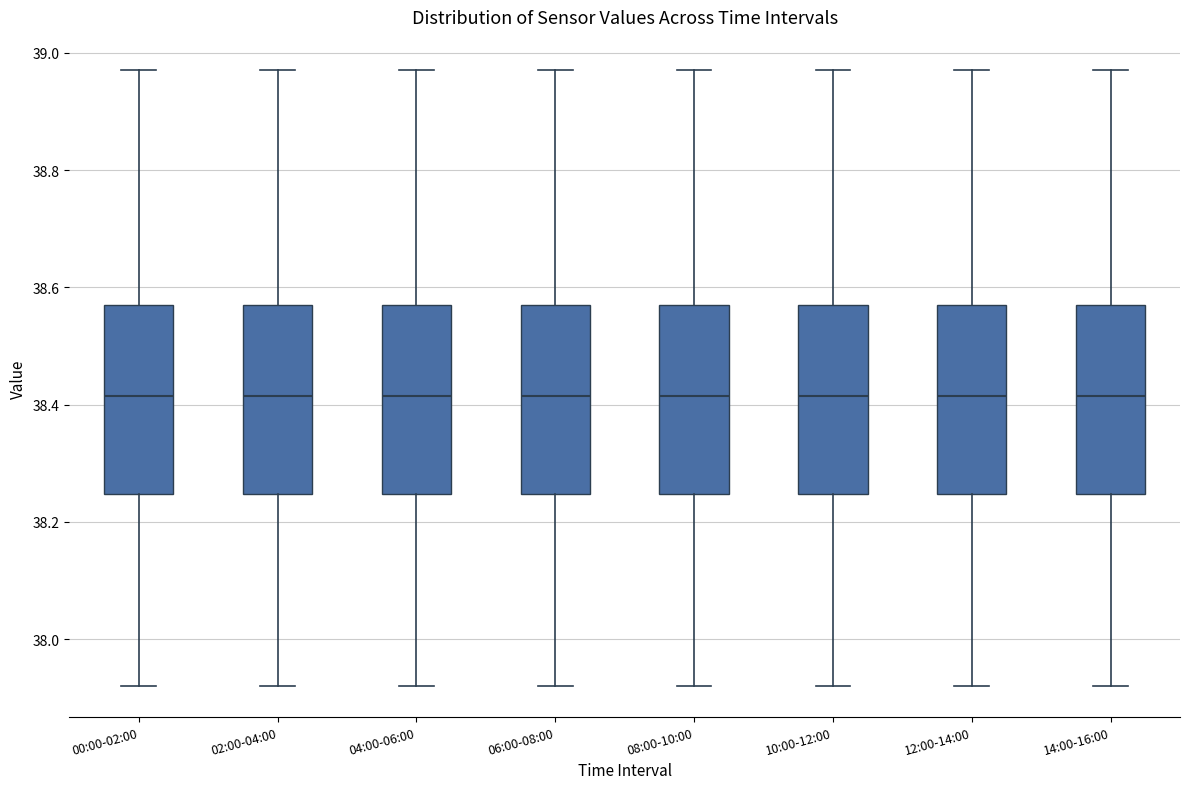

Reading left to right, read every box against the y-axis: the position of its median line, the range the box covers, and the ends of its whiskers. The values are not printed on the chart, so give them approximately, as read against the axis.

00:00-02:00: median 38.42, box 38.24 to 38.58, whiskers 37.92 to 38.98
02:00-04:00: median 38.42, box 38.24 to 38.58, whiskers 37.92 to 38.98
04:00-06:00: median 38.42, box 38.24 to 38.58, whiskers 37.92 to 38.98
06:00-08:00: median 38.42, box 38.24 to 38.58, whiskers 37.92 to 38.98
08:00-10:00: median 38.42, box 38.24 to 38.58, whiskers 37.92 to 38.98
10:00-12:00: median 38.42, box 38.24 to 38.58, whiskers 37.92 to 38.98
12:00-14:00: median 38.42, box 38.24 to 38.58, whiskers 37.92 to 38.98
14:00-16:00: median 38.42, box 38.24 to 38.58, whiskers 37.92 to 38.98